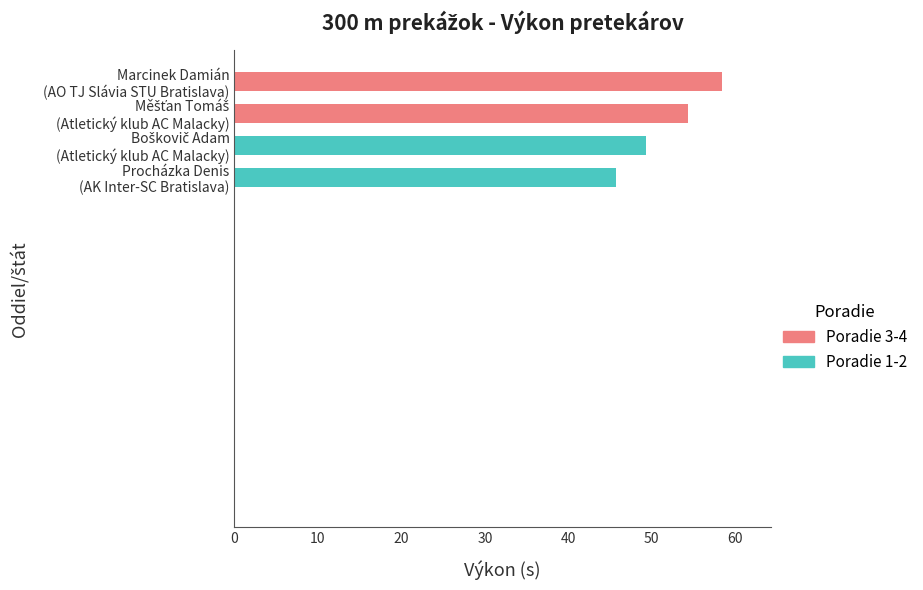

At which category does the chart reach its minimum across all series?

AK Inter-SC Bratislava